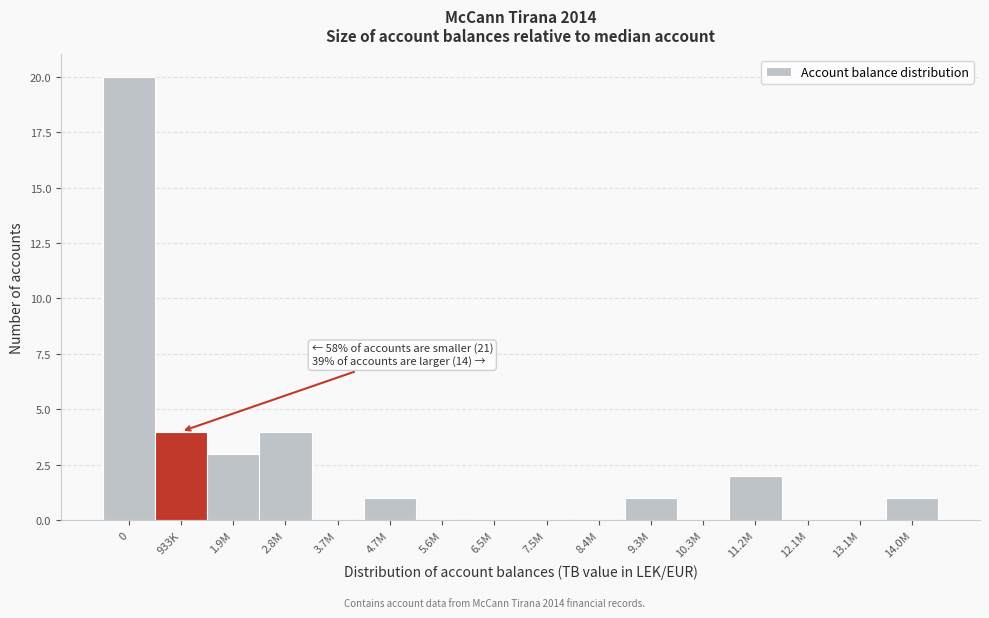

Reading left to right, extract all data points from this chart.

0=20	933K=4	1.9M=3	2.8M=4	3.7M=0	4.7M=1	5.6M=0	6.5M=0	7.5M=0	8.4M=0	9.3M=1	10.3M=0	11.2M=2	12.1M=0	13.1M=0	14.0M=1